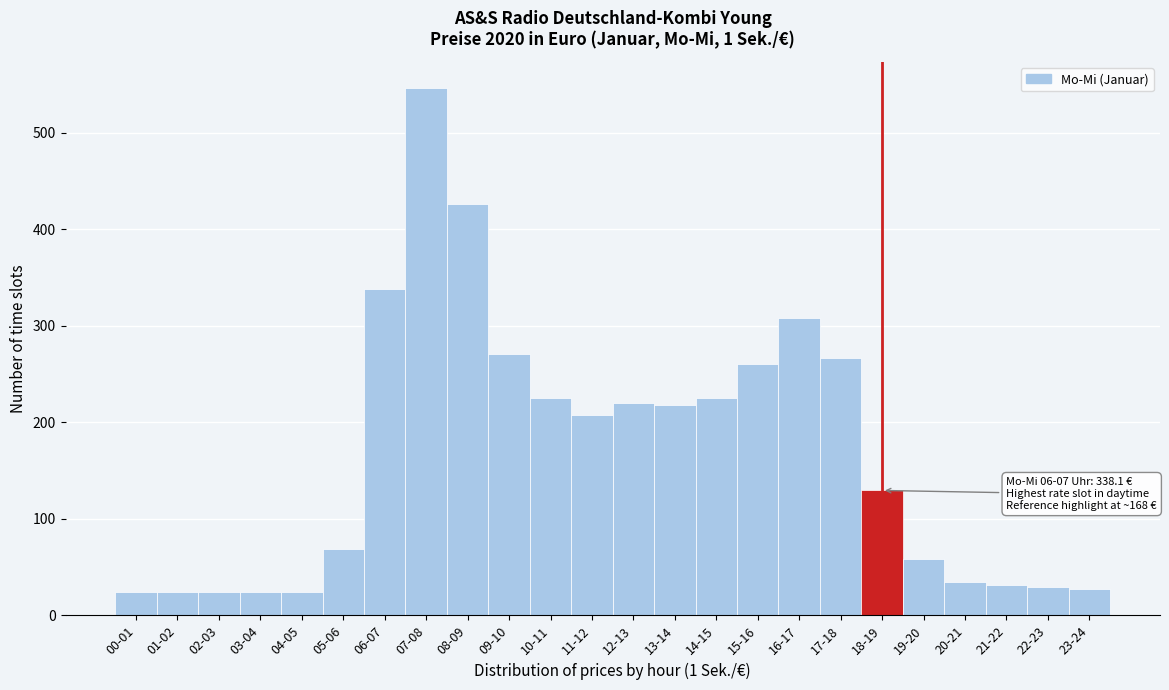

What is the difference between the second highest and second lowest values?

401.8